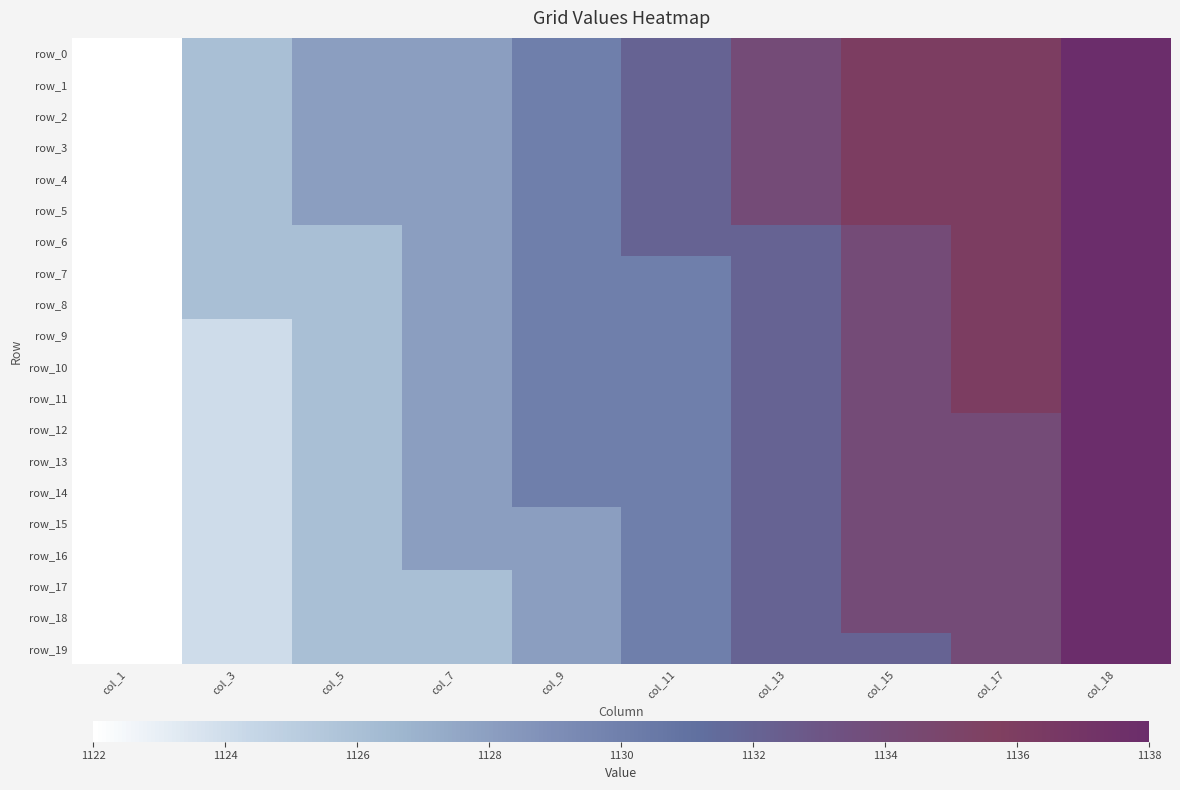

Reading right to left, transcribe all the data shown in this chart.

row_0: col_18=1138	col_17=1136	col_15=1136	col_13=1134	col_11=1132	col_9=1130	col_7=1128	col_5=1128	col_3=1126	col_1=1122
row_1: col_18=1138	col_17=1136	col_15=1136	col_13=1134	col_11=1132	col_9=1130	col_7=1128	col_5=1128	col_3=1126	col_1=1122
row_2: col_18=1138	col_17=1136	col_15=1136	col_13=1134	col_11=1132	col_9=1130	col_7=1128	col_5=1128	col_3=1126	col_1=1122
row_3: col_18=1138	col_17=1136	col_15=1136	col_13=1134	col_11=1132	col_9=1130	col_7=1128	col_5=1128	col_3=1126	col_1=1122
row_4: col_18=1138	col_17=1136	col_15=1136	col_13=1134	col_11=1132	col_9=1130	col_7=1128	col_5=1128	col_3=1126	col_1=1122
row_5: col_18=1138	col_17=1136	col_15=1136	col_13=1134	col_11=1132	col_9=1130	col_7=1128	col_5=1128	col_3=1126	col_1=1122
row_6: col_18=1138	col_17=1136	col_15=1134	col_13=1132	col_11=1132	col_9=1130	col_7=1128	col_5=1126	col_3=1126	col_1=1122
row_7: col_18=1138	col_17=1136	col_15=1134	col_13=1132	col_11=1130	col_9=1130	col_7=1128	col_5=1126	col_3=1126	col_1=1122
row_8: col_18=1138	col_17=1136	col_15=1134	col_13=1132	col_11=1130	col_9=1130	col_7=1128	col_5=1126	col_3=1126	col_1=1122
row_9: col_18=1138	col_17=1136	col_15=1134	col_13=1132	col_11=1130	col_9=1130	col_7=1128	col_5=1126	col_3=1124	col_1=1122
row_10: col_18=1138	col_17=1136	col_15=1134	col_13=1132	col_11=1130	col_9=1130	col_7=1128	col_5=1126	col_3=1124	col_1=1122
row_11: col_18=1138	col_17=1136	col_15=1134	col_13=1132	col_11=1130	col_9=1130	col_7=1128	col_5=1126	col_3=1124	col_1=1122
row_12: col_18=1138	col_17=1134	col_15=1134	col_13=1132	col_11=1130	col_9=1130	col_7=1128	col_5=1126	col_3=1124	col_1=1122
row_13: col_18=1138	col_17=1134	col_15=1134	col_13=1132	col_11=1130	col_9=1130	col_7=1128	col_5=1126	col_3=1124	col_1=1122
row_14: col_18=1138	col_17=1134	col_15=1134	col_13=1132	col_11=1130	col_9=1130	col_7=1128	col_5=1126	col_3=1124	col_1=1122
row_15: col_18=1138	col_17=1134	col_15=1134	col_13=1132	col_11=1130	col_9=1128	col_7=1128	col_5=1126	col_3=1124	col_1=1122
row_16: col_18=1138	col_17=1134	col_15=1134	col_13=1132	col_11=1130	col_9=1128	col_7=1128	col_5=1126	col_3=1124	col_1=1122
row_17: col_18=1138	col_17=1134	col_15=1134	col_13=1132	col_11=1130	col_9=1128	col_7=1126	col_5=1126	col_3=1124	col_1=1122
row_18: col_18=1138	col_17=1134	col_15=1134	col_13=1132	col_11=1130	col_9=1128	col_7=1126	col_5=1126	col_3=1124	col_1=1122
row_19: col_18=1138	col_17=1134	col_15=1132	col_13=1132	col_11=1130	col_9=1128	col_7=1126	col_5=1126	col_3=1124	col_1=1122